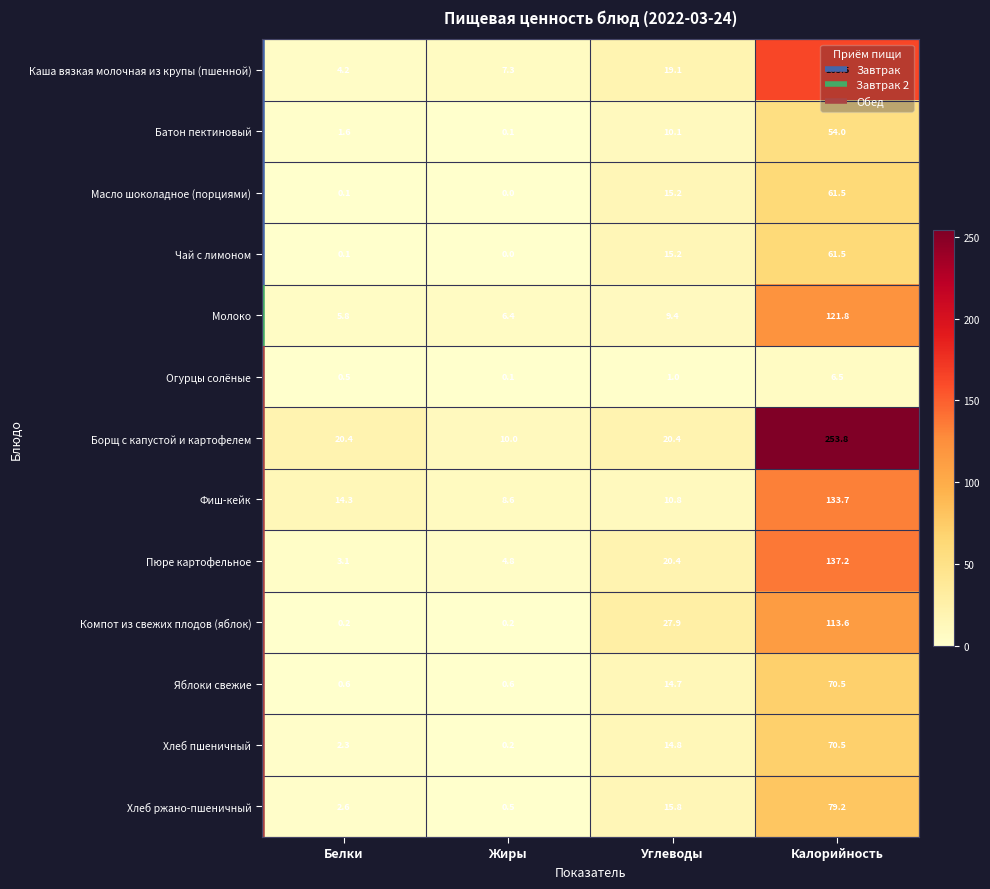

Is it true that Масло шоколадное (порциями) equals 0.1 at Белки?

True